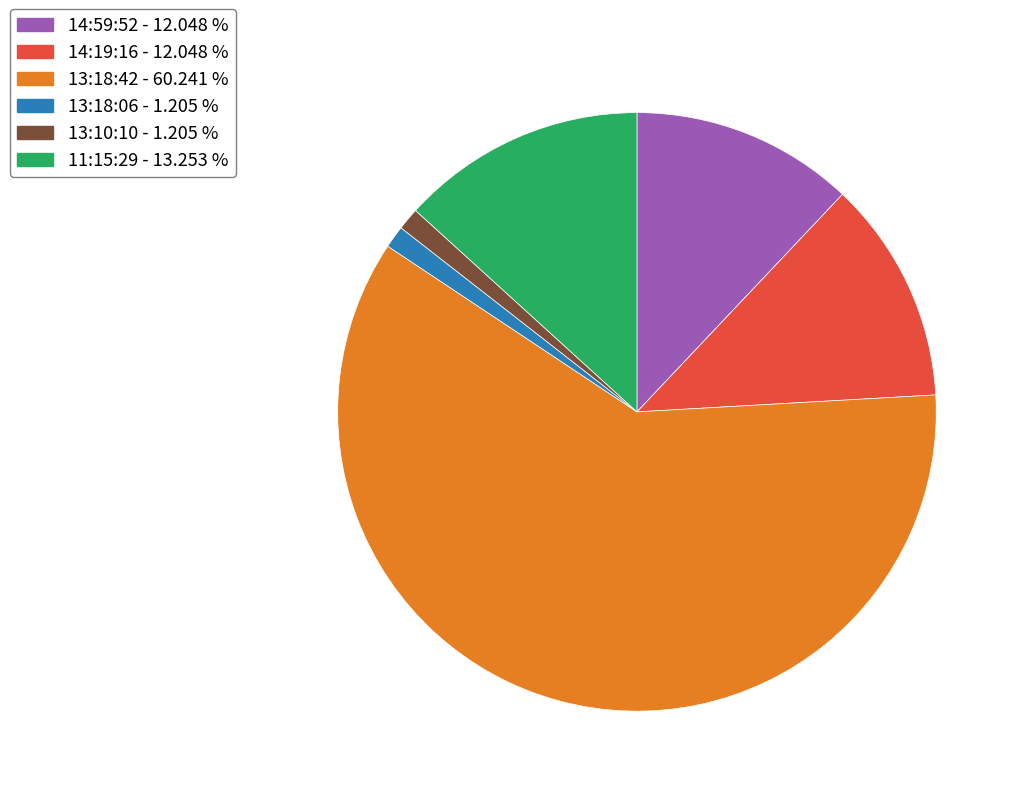

Which category has the biggest portion of the pie?

13:18:42